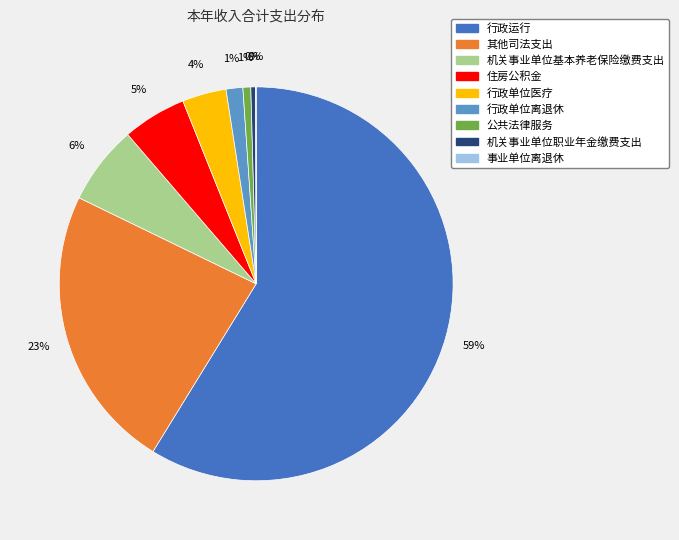

Do 公共法律服务 and 行政单位离退休 together represent more than half of the pie?

No